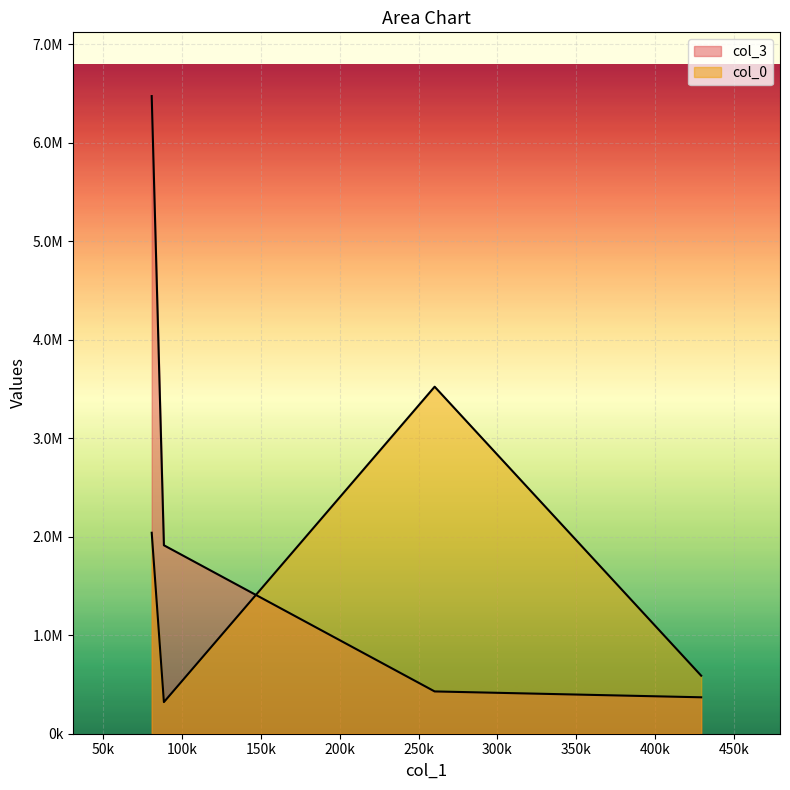

How many lines are shown in the chart?

2